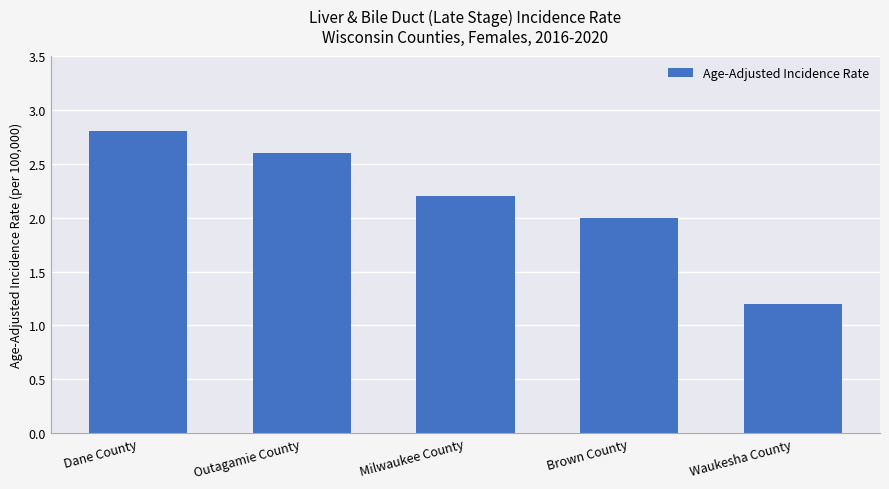

Reading left to right, list all the values displayed in this chart.

Dane County=2.8	Outagamie County=2.6	Milwaukee County=2.2	Brown County=2.0	Waukesha County=1.2